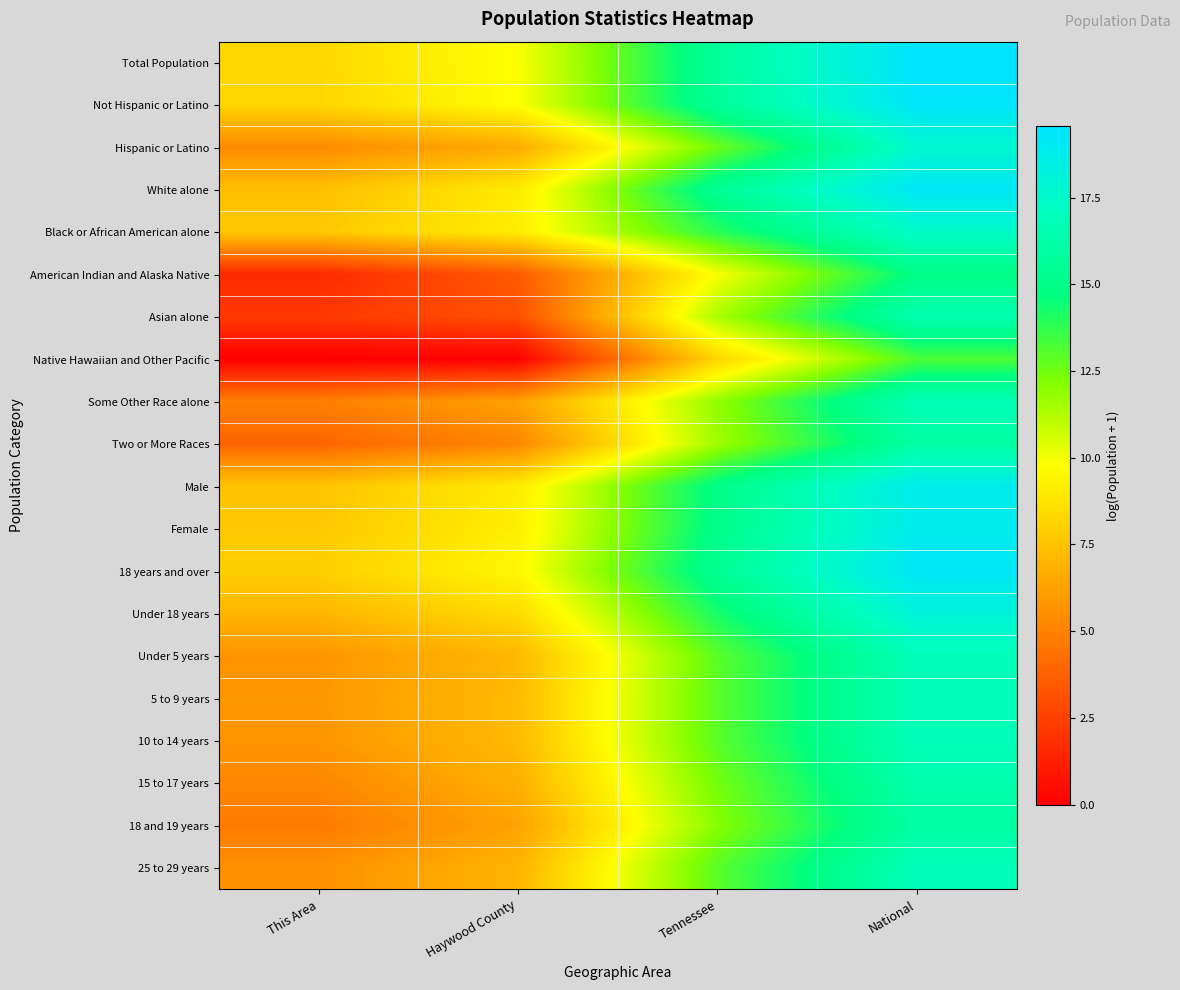

Reading left to right, what are all the values shown in this chart?

Total Population: This Area=8.3	Haywood County=9.8	Tennessee=15.7	National=19.5
Not Hispanic or Latino: This Area=8.3	Haywood County=9.8	Tennessee=15.6	National=19.4
Hispanic or Latino: This Area=5.3	Haywood County=6.6	Tennessee=12.6	National=17.7
White alone: This Area=7.4	Haywood County=9.1	Tennessee=15.4	National=19.2
Black or African American alone: This Area=7.7	Haywood County=9.2	Tennessee=13.9	National=17.5
American Indian and Alaska Native: This Area=1.6	Haywood County=3.5	Tennessee=9.9	National=14.9
Asian alone: This Area=2.2	Haywood County=3.1	Tennessee=11.4	National=16.5
Native Hawaiian and Other Pacific: This Area=0.0	Haywood County=0.0	Tennessee=8.2	National=13.2
Some Other Race alone: This Area=4.9	Haywood County=6.2	Tennessee=11.9	National=16.8
Two or More Races: This Area=3.9	Haywood County=5.2	Tennessee=11.6	National=16.0
Male: This Area=7.5	Haywood County=9.1	Tennessee=14.9	National=18.8
Female: This Area=7.7	Haywood County=9.2	Tennessee=15.0	National=18.9
18 years and over: This Area=8.0	Haywood County=9.5	Tennessee=15.4	National=19.3
Under 18 years: This Area=7.0	Haywood County=8.5	Tennessee=14.2	National=18.1
Under 5 years: This Area=5.7	Haywood County=7.1	Tennessee=12.9	National=16.8
5 to 9 years: This Area=5.8	Haywood County=7.2	Tennessee=12.9	National=16.8
10 to 14 years: This Area=5.7	Haywood County=7.2	Tennessee=12.9	National=16.8
15 to 17 years: This Area=5.2	Haywood County=6.8	Tennessee=12.5	National=16.4
18 and 19 years: This Area=4.7	Haywood County=6.2	Tennessee=12.1	National=16.0
25 to 29 years: This Area=5.6	Haywood County=7.0	Tennessee=12.9	National=16.9